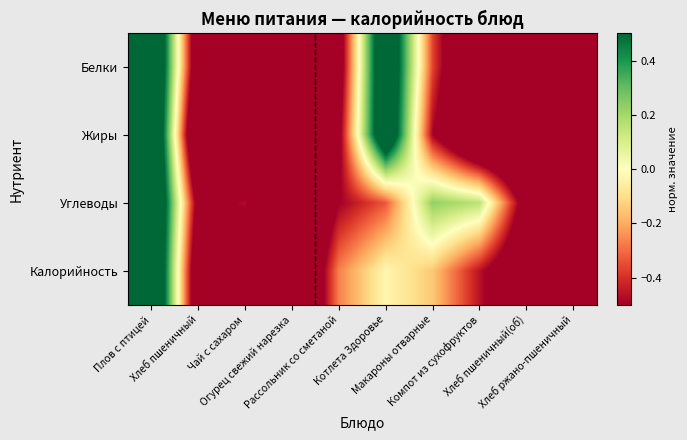

Between Огурец свежий нарезка and Хлеб пшеничный(об), which series saw the biggest shift?

Углеводы